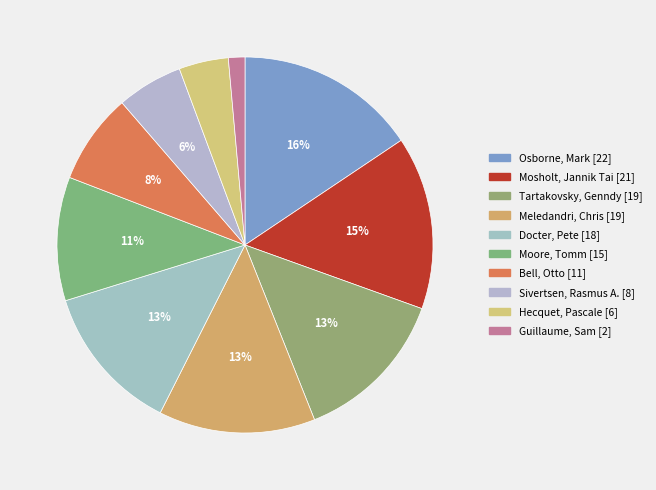

Does Meledandri, Chris [19] account for over 50% of the chart?

No